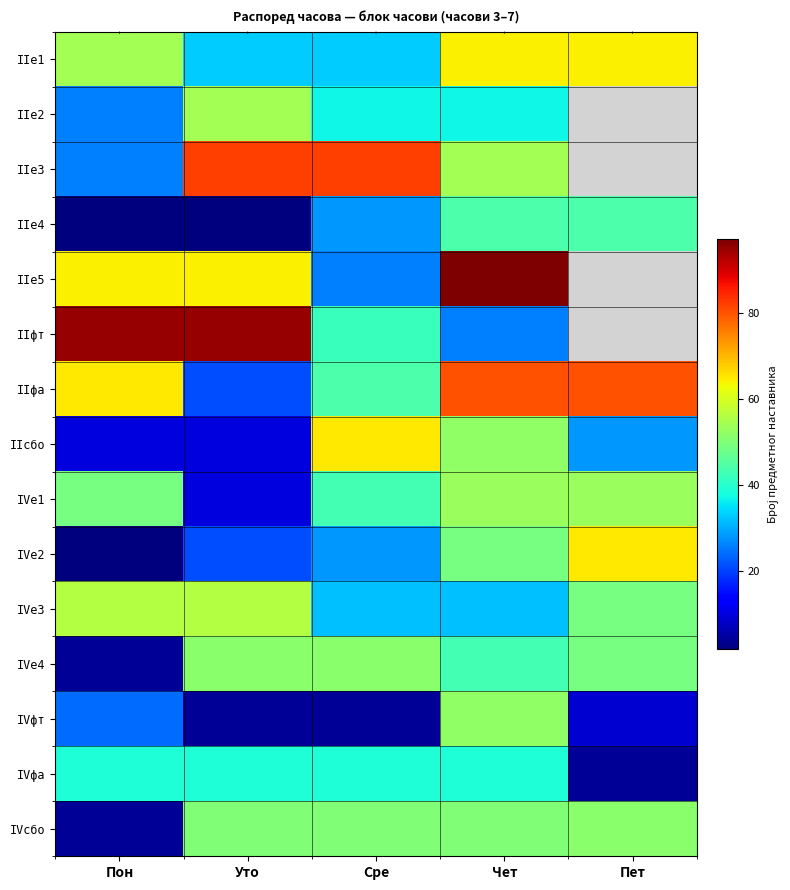

Where is IIe3 nearest to the value 54?

Чет